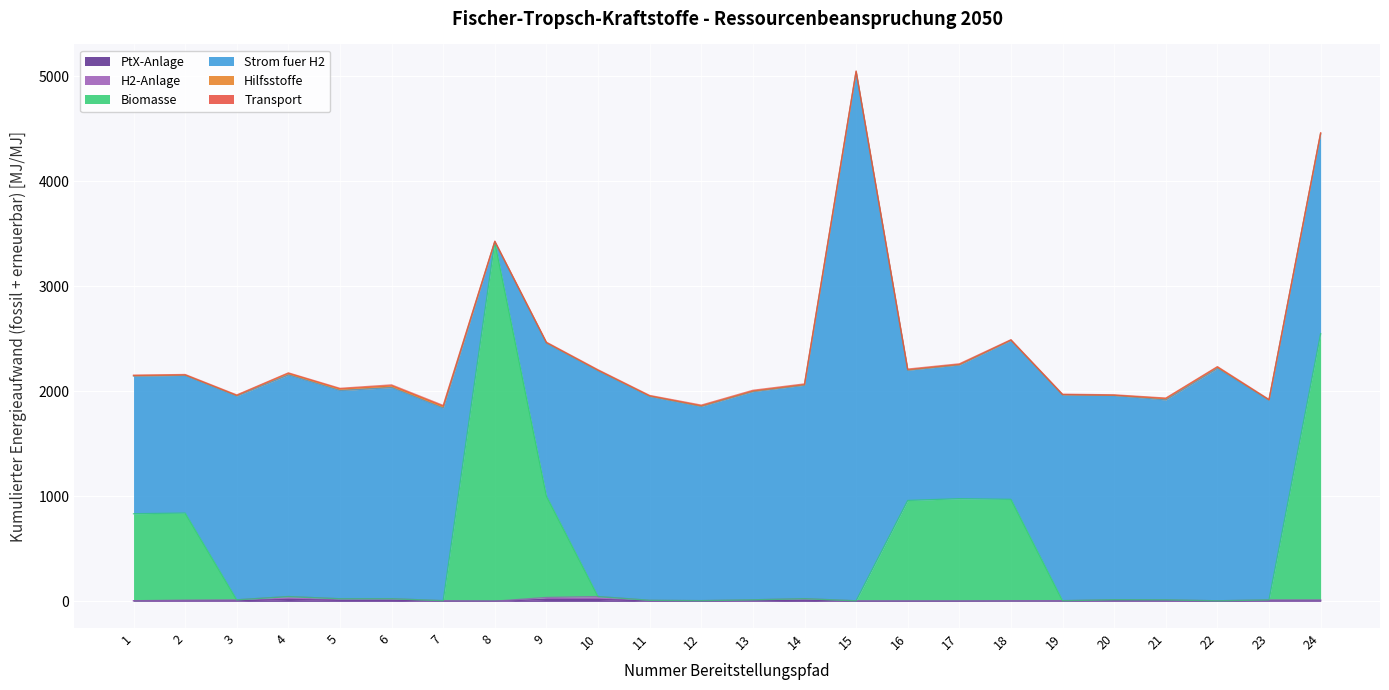

Does the chart display data point markers on the line(s)?

No